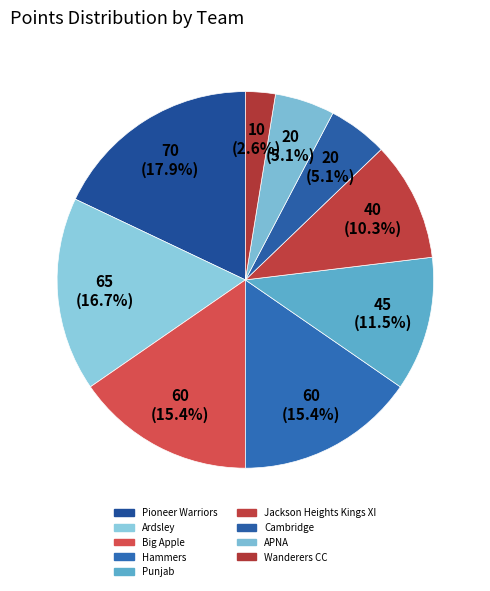

How many segments does this pie chart have?

9